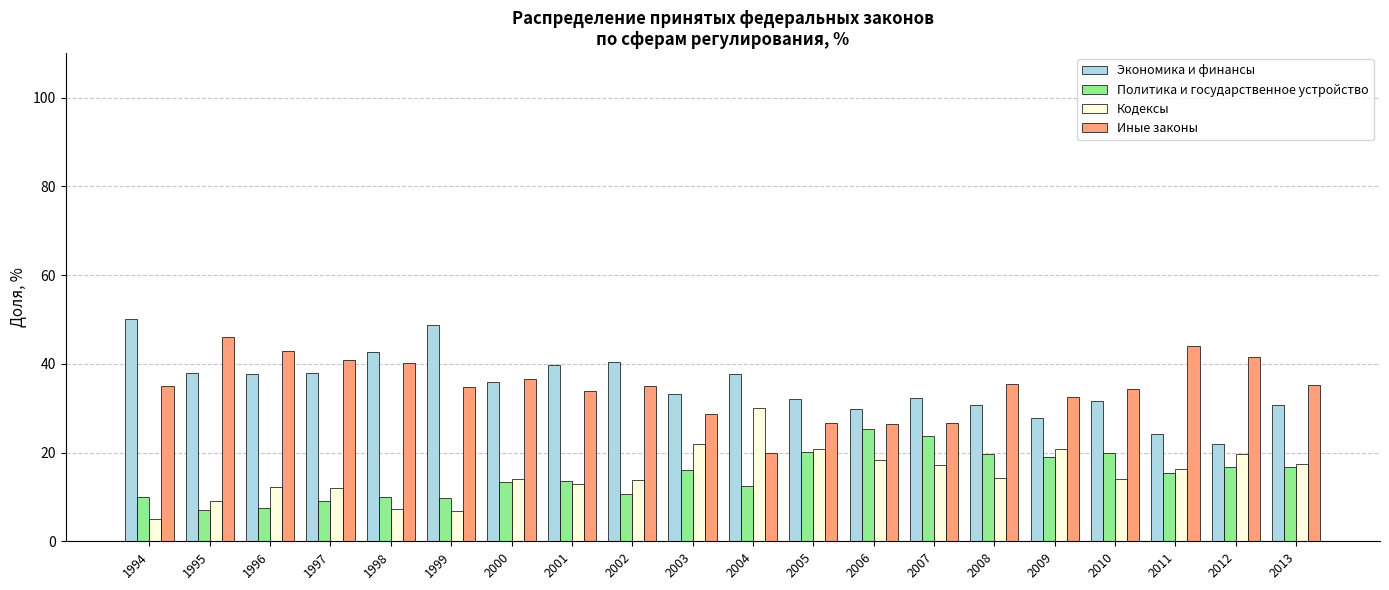

What value does the Экономика и финансы series have at 2013?

30.6